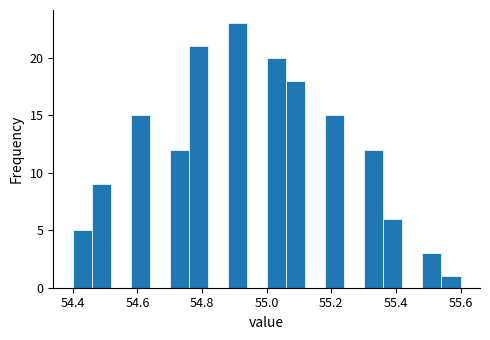

Around what value on the x-axis is the tallest bar? Give the approximate position of its centre, as read against the axis.

54.92